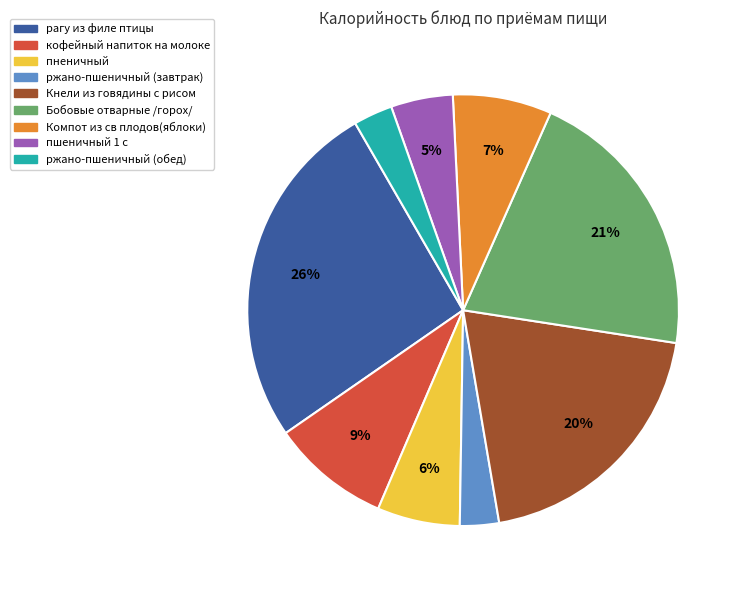

Is there any slice that represents more than half of the pie?

No